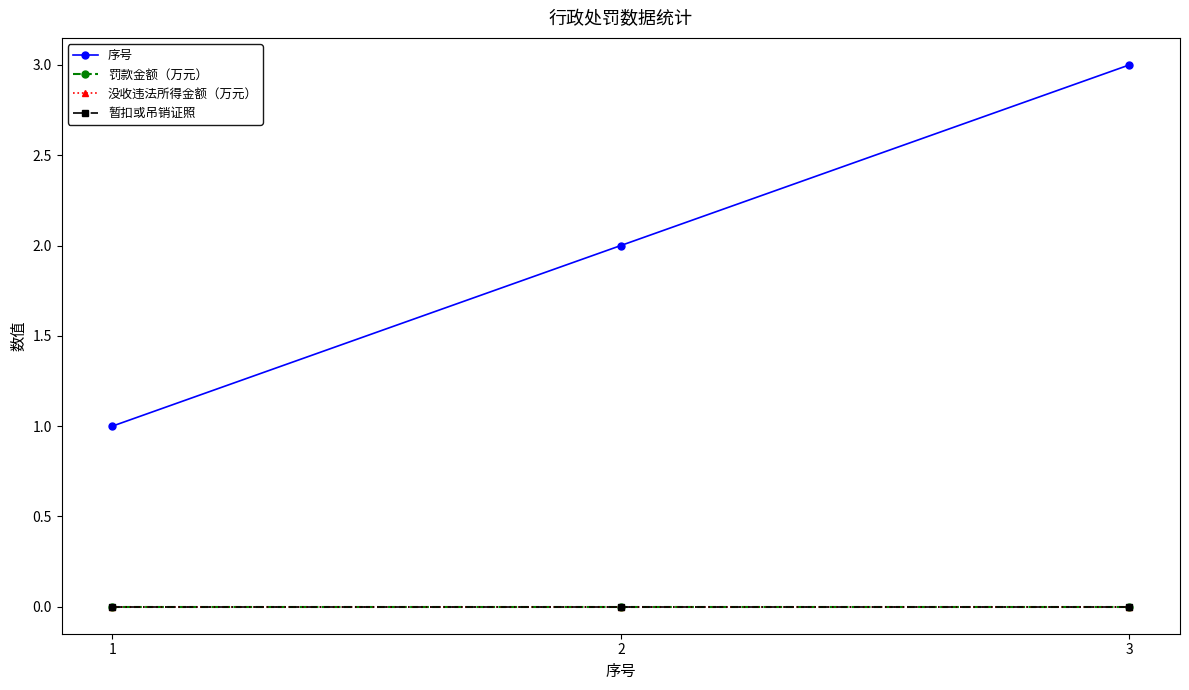

Is this an area chart (filled region under the line)?

No